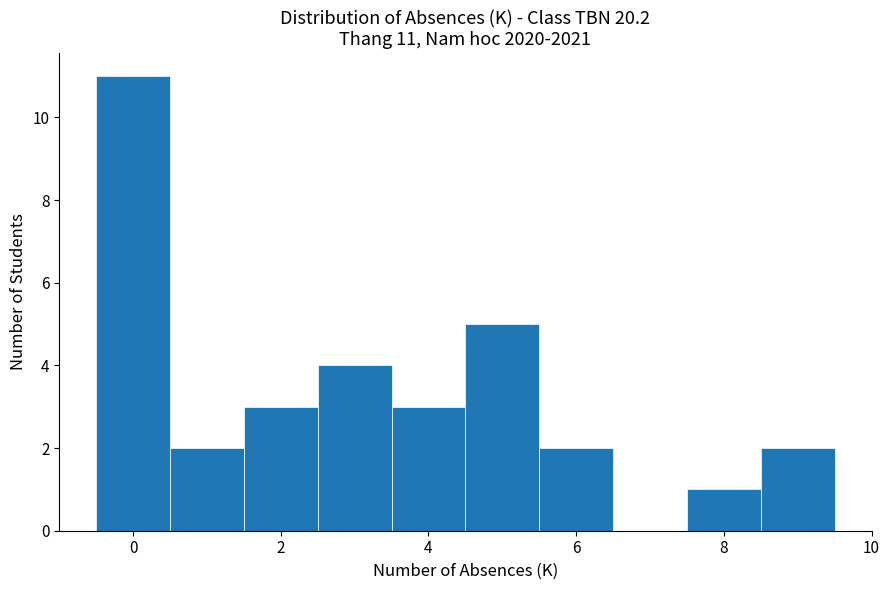

Over which range of the x-axis is the bar tallest?

-0.5 to 0.5